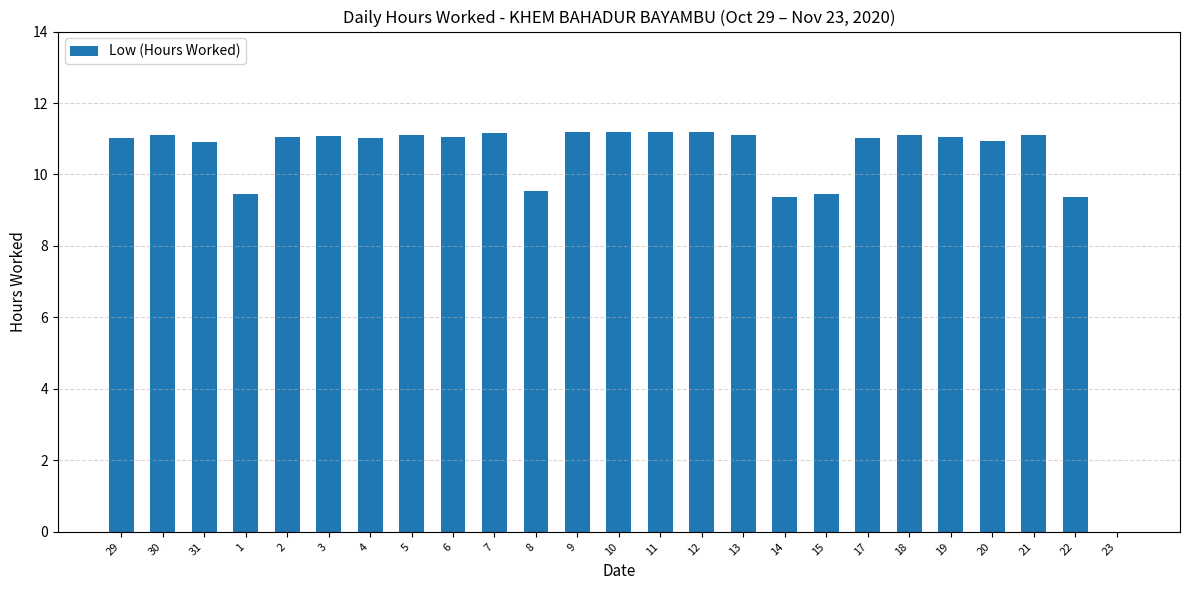

What is the sum of all values?

257.8